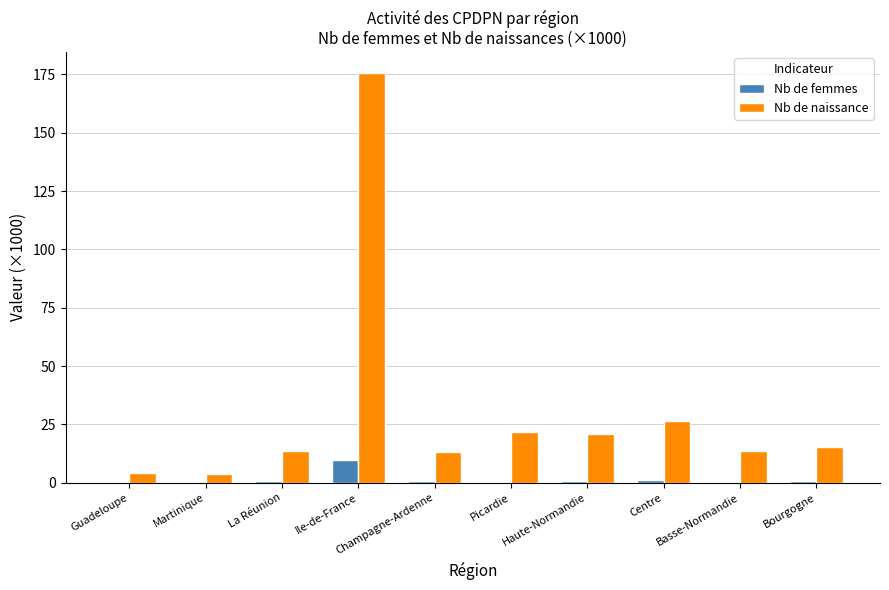

At which category is the sum across all series the highest?

Ile-de-France